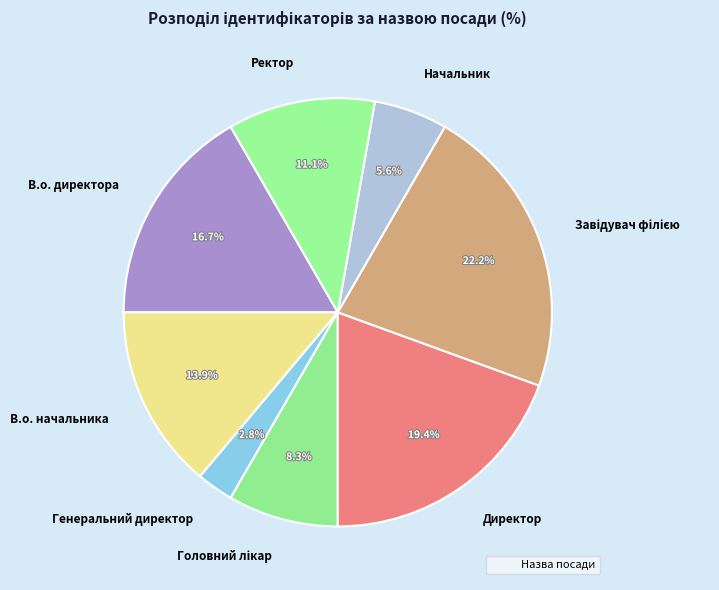

To the nearest percent, what is the average slice percentage?

12%